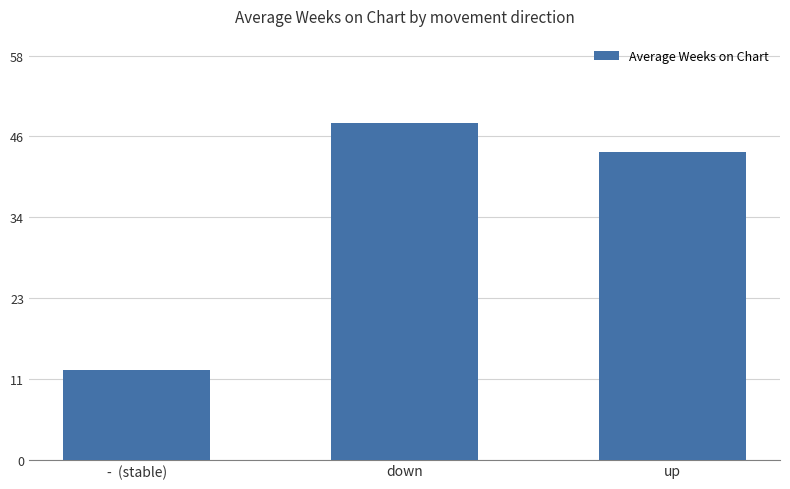

What is the change in value from down to up?

-4.2